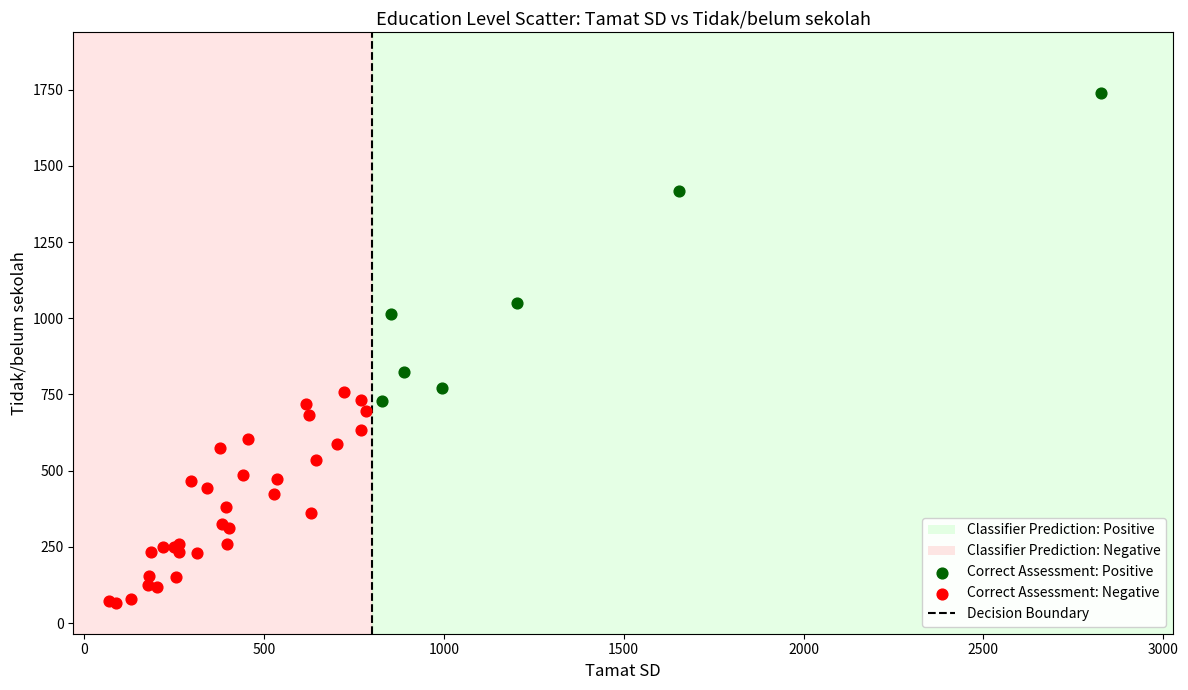

Which series has the widest spread of Y values?

Correct Assessment: Positive